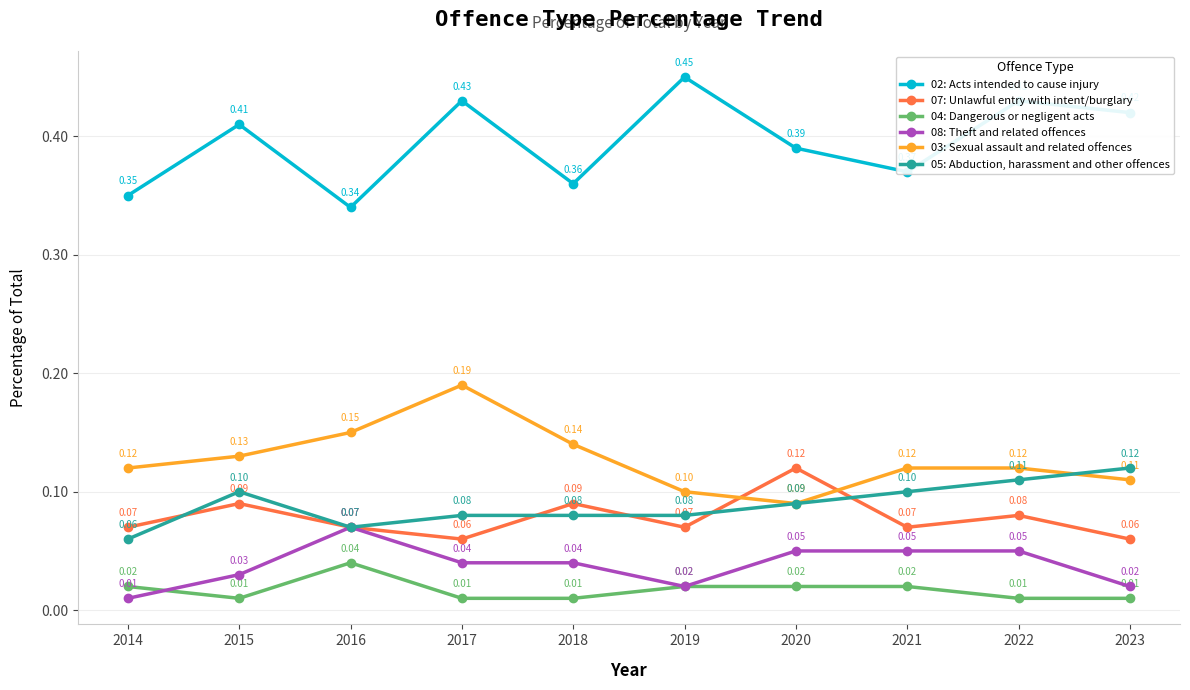

Where is the first local minimum for 03: Sexual assault and related offences?

2020